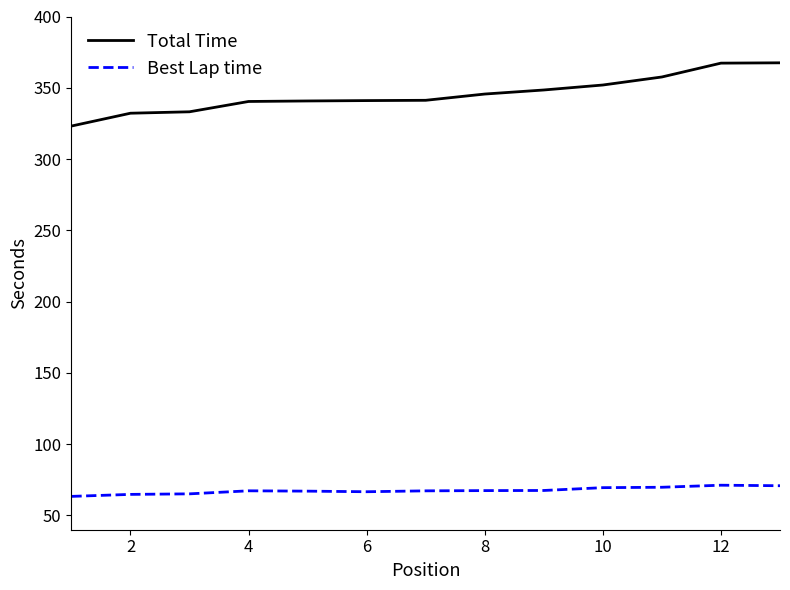

What is the maximum value for Total Time?

367.5